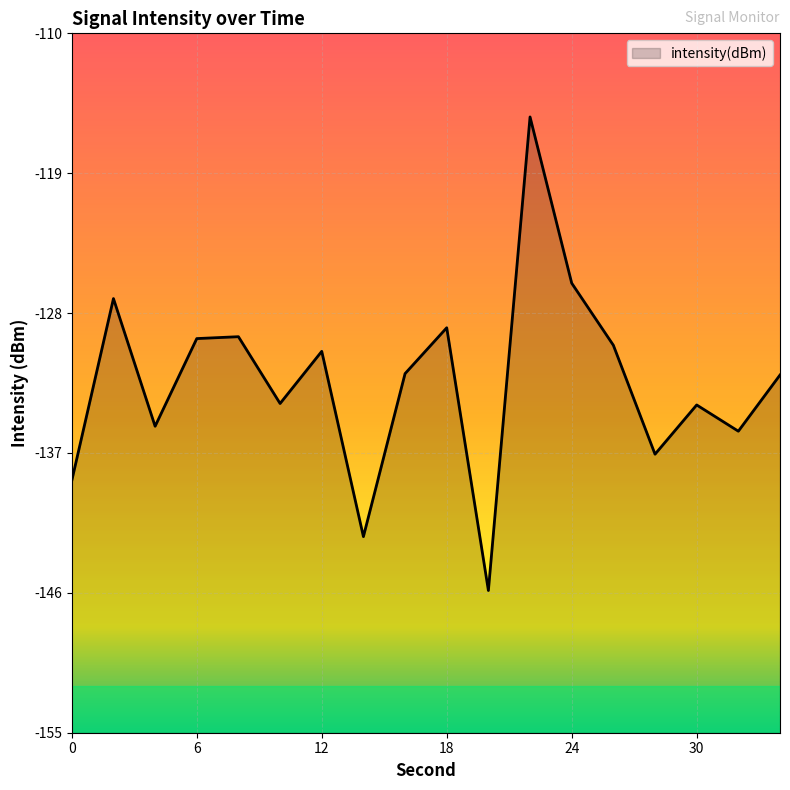

At which category does the chart reach its peak across all series?

22